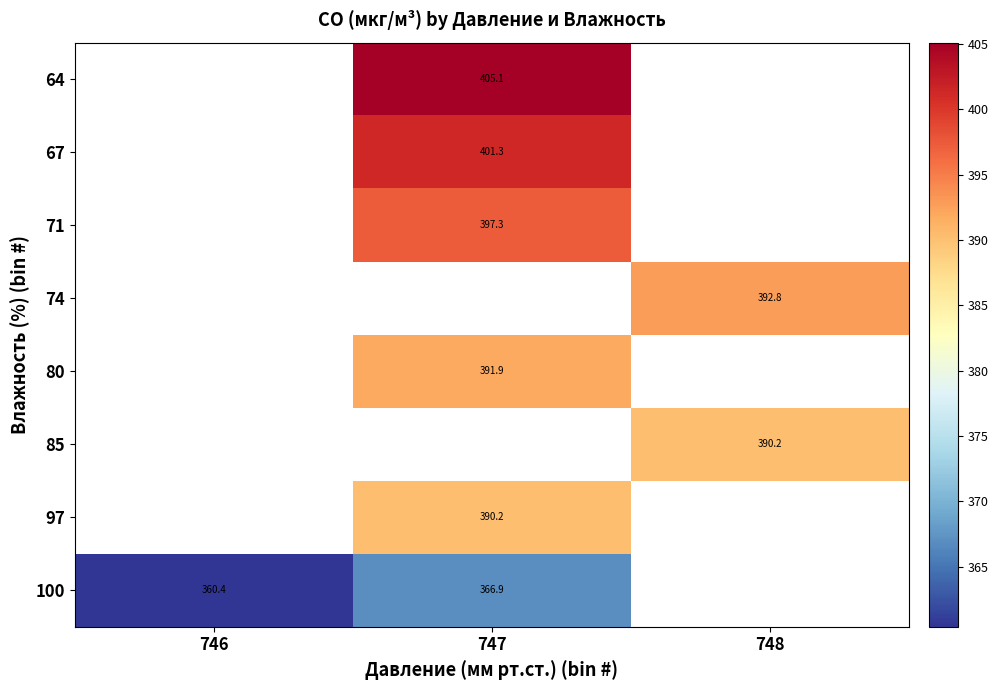

Which has a higher value, 746 or 747?

747